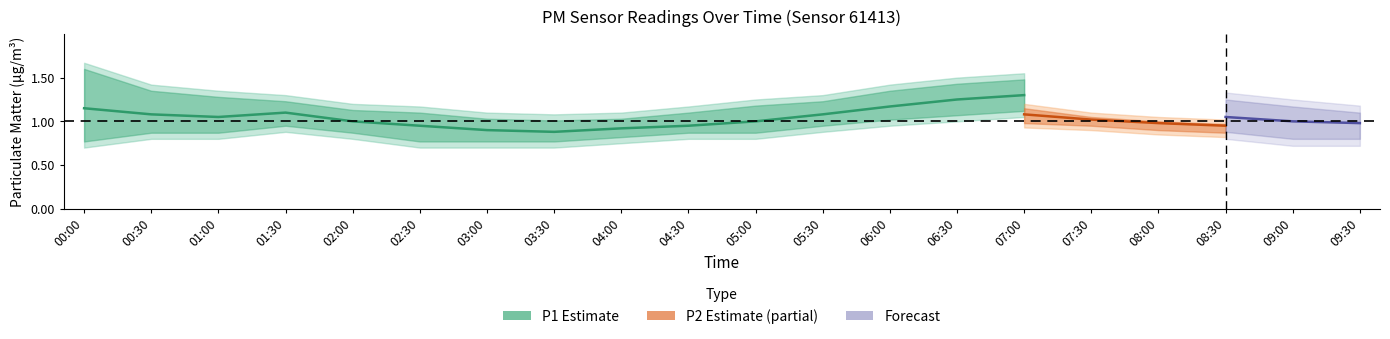

The value of P2_lower at 02:30 is 0.7. True or false?

True